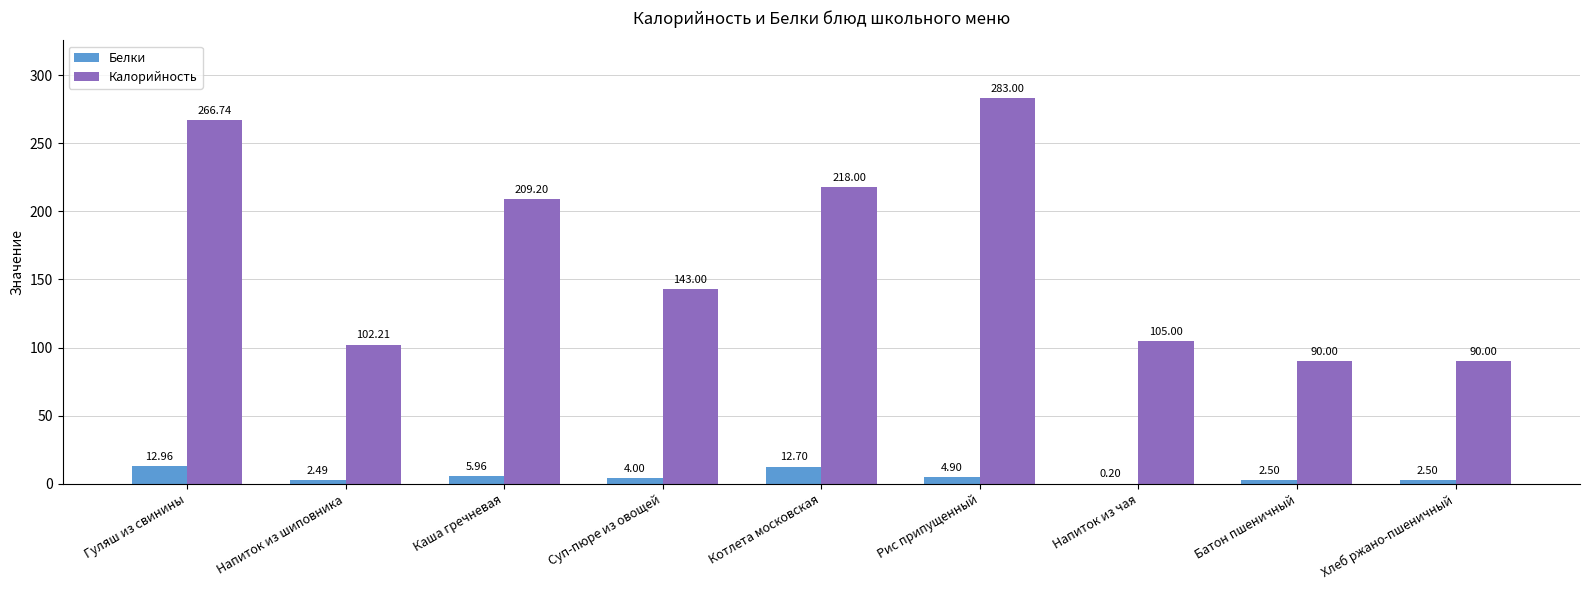

True or false: Калорийность has a value of 218.0 at Котлета московская.

True